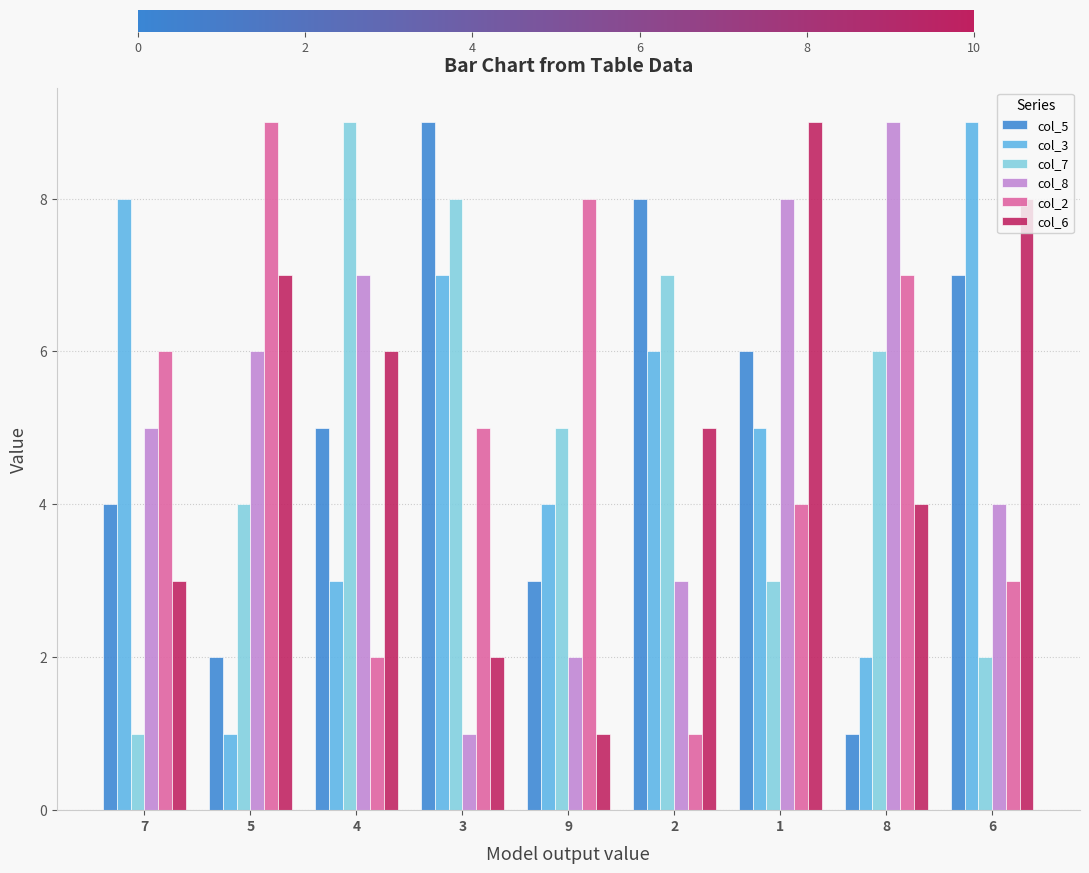

How many categories are shown in the chart?

9